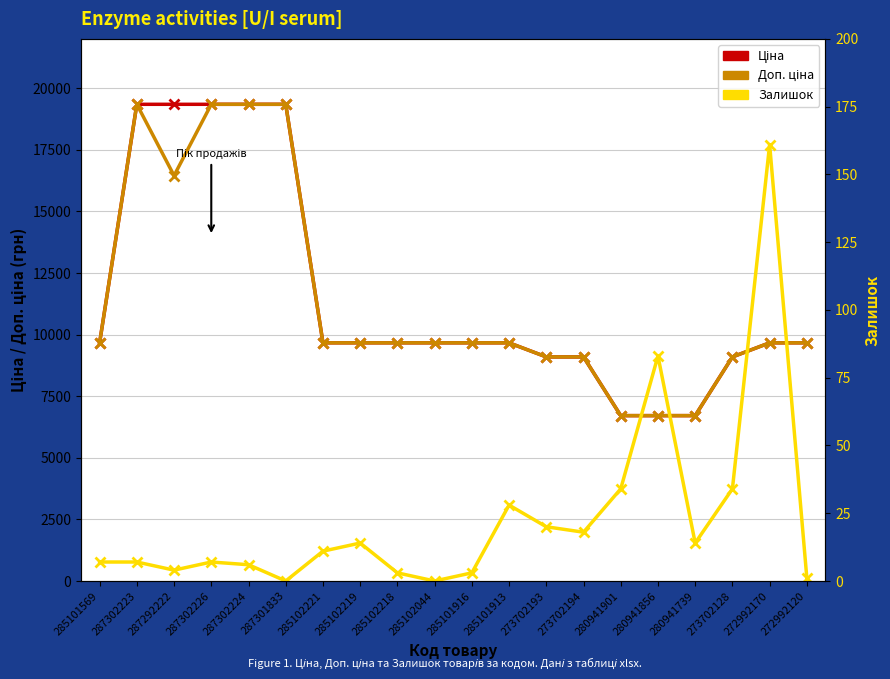

At which category is the sum across all series the highest?

287302223